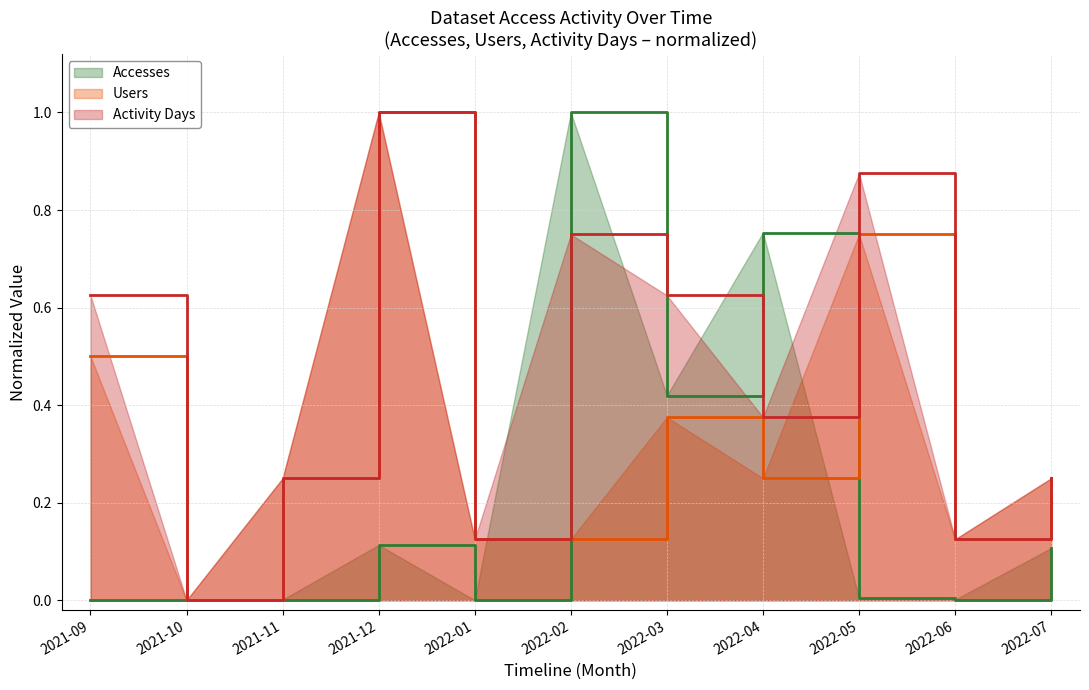

True or false: Activity Days has a value of 0.1 at 2022-06.

False